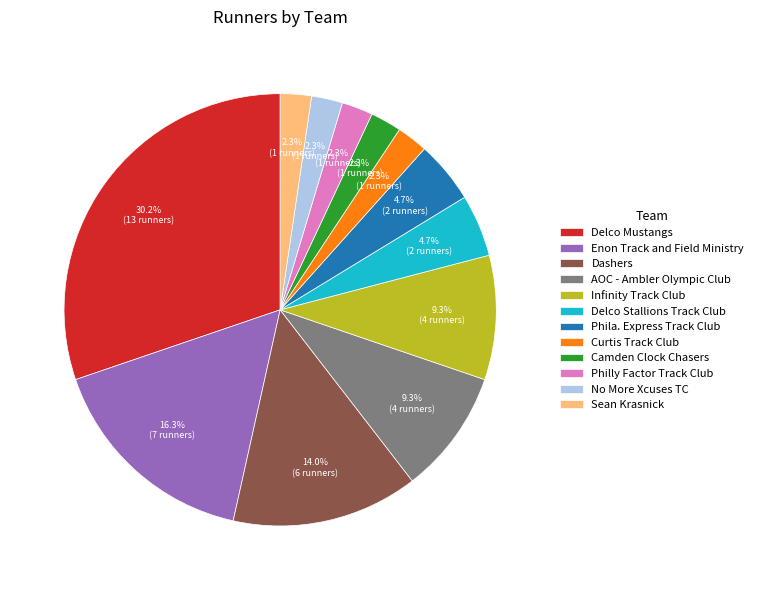

Combined, what portion of the pie is Dashers and Curtis Track Club?

16.3%